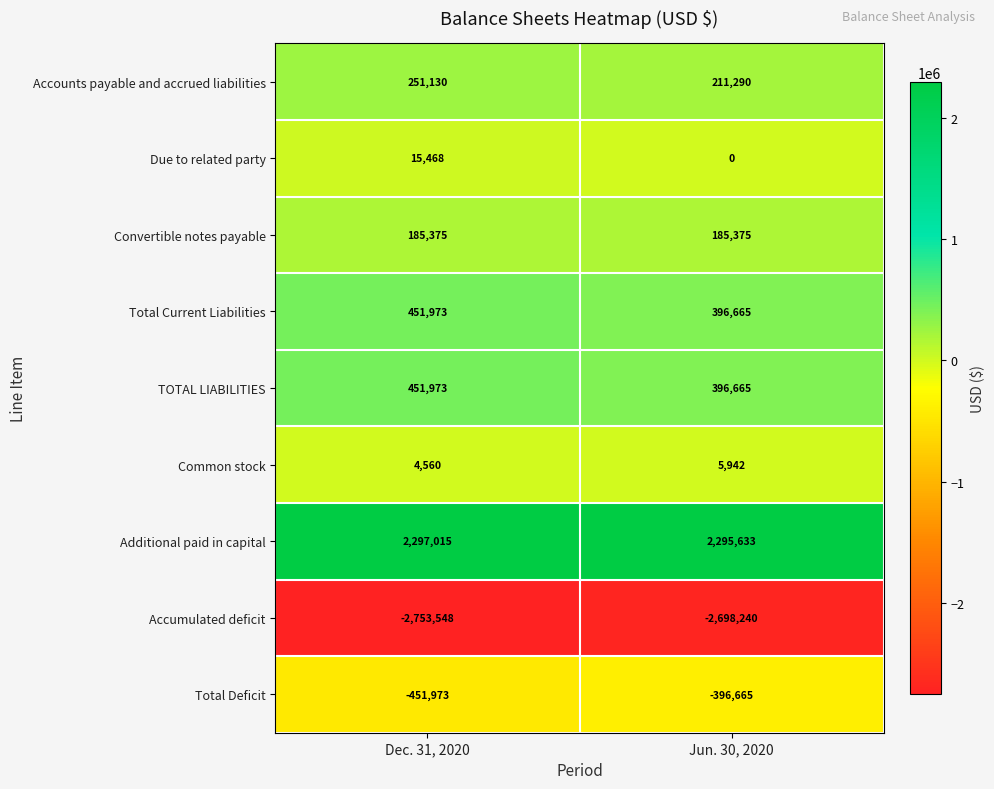

Reading left to right, transcribe all the data shown in this chart.

Accounts payable and accrued liabilities: 251130	211290
Due to related party: 15468	0
Convertible notes payable: 185375	185375
Total Current Liabilities: 451973	396665
TOTAL LIABILITIES: 451973	396665
Common stock: 4560	5942
Additional paid in capital: 2297015	2295633
Accumulated deficit: -2753548	-2698240
Total Deficit: -451973	-396665